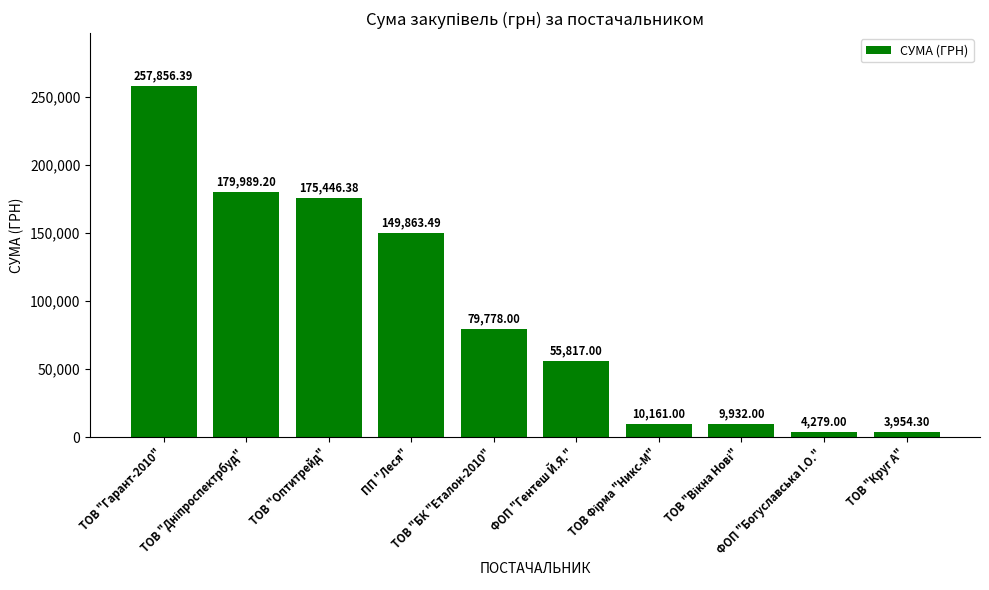

What is the ratio of the value at ФОП "Гентеш Й.Я." to the value at ТОВ "Оптитрейд"?

0.3